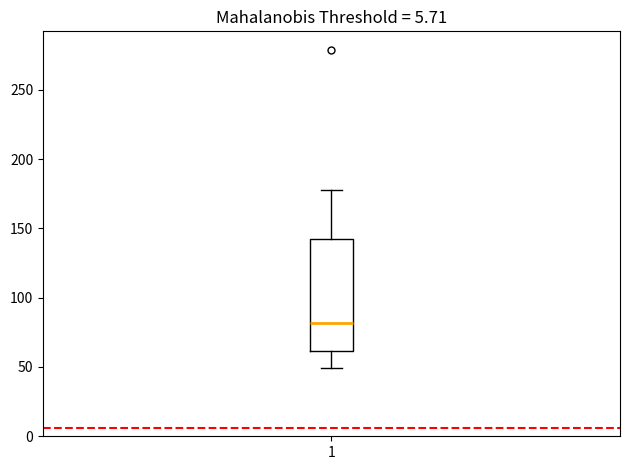

Where does the upper whisker of the box at x = 1 end on the y-axis? The values are not printed on the chart, so give them approximately, as read against the axis.

175